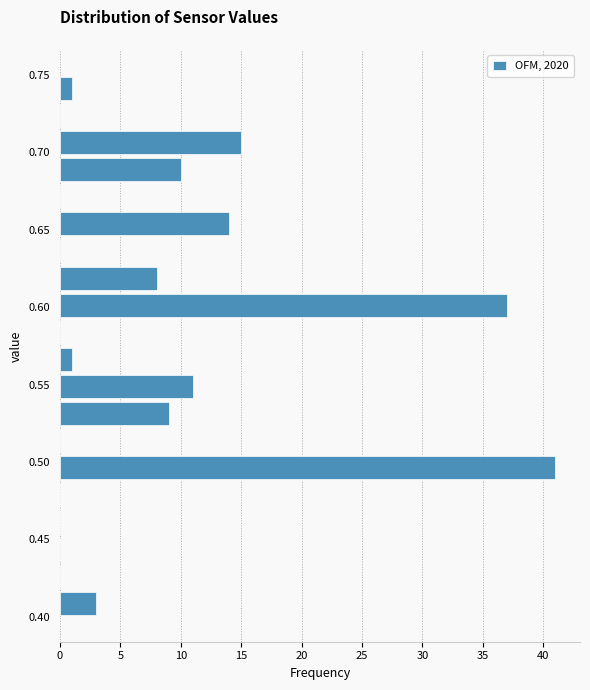

Around what value on the y-axis is the longest bar? Give the approximate position of its centre, as read against the axis.

0.495